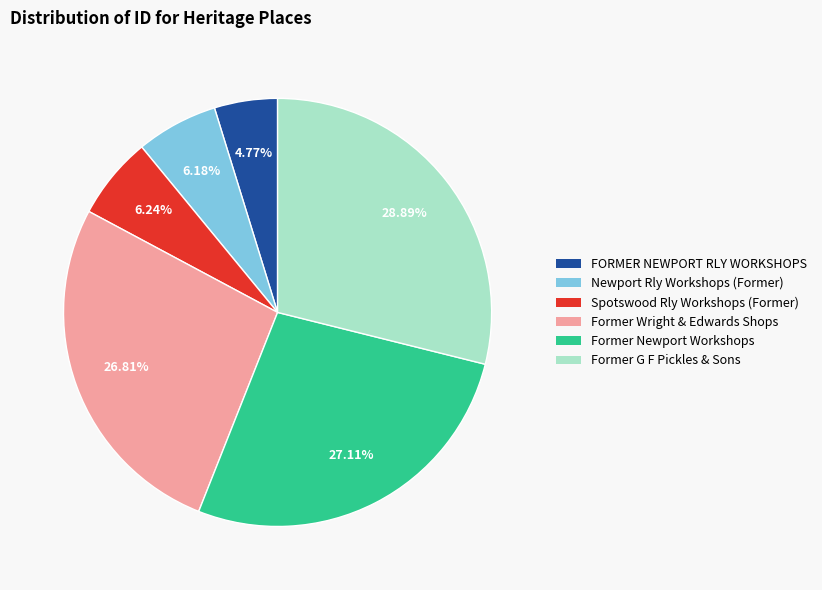

How many slices are in this pie chart?

6